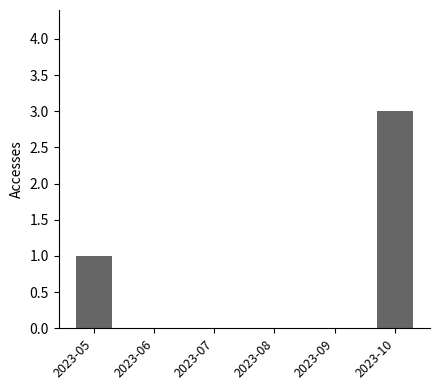

The chart shows a value of 0 at 2023-08. True or false?

True